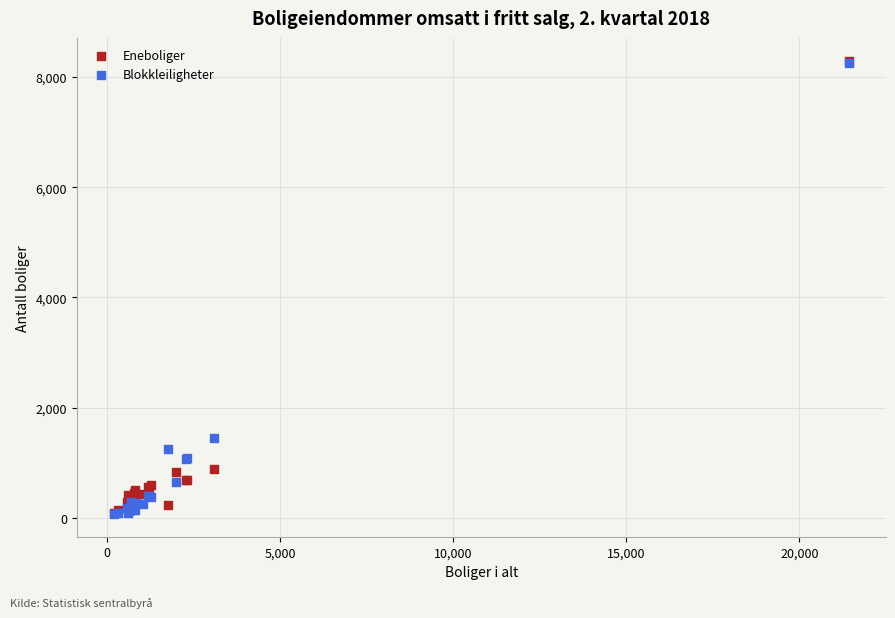

In the Eneboliger series, what Y value is closest to 4196?

892